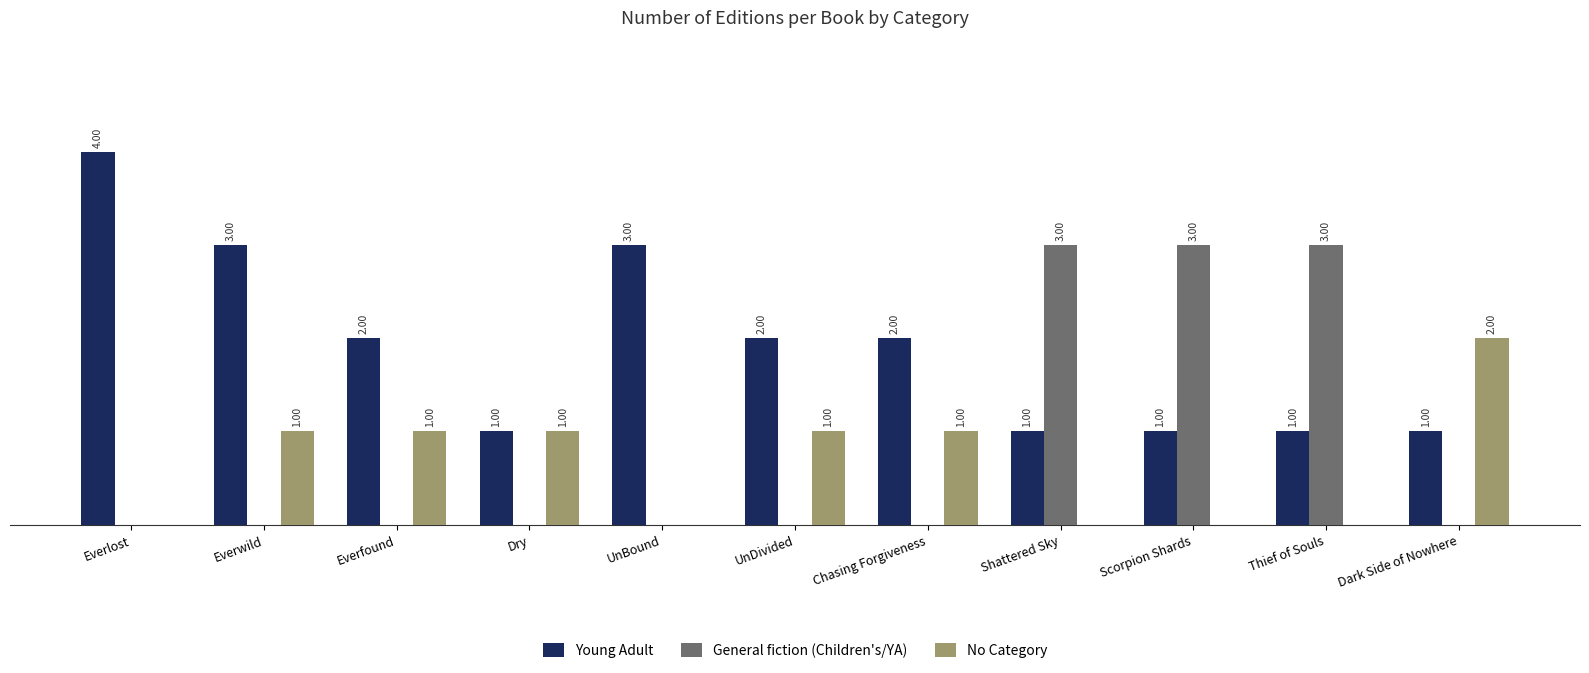

At which category does the chart reach its peak across all series?

Everlost